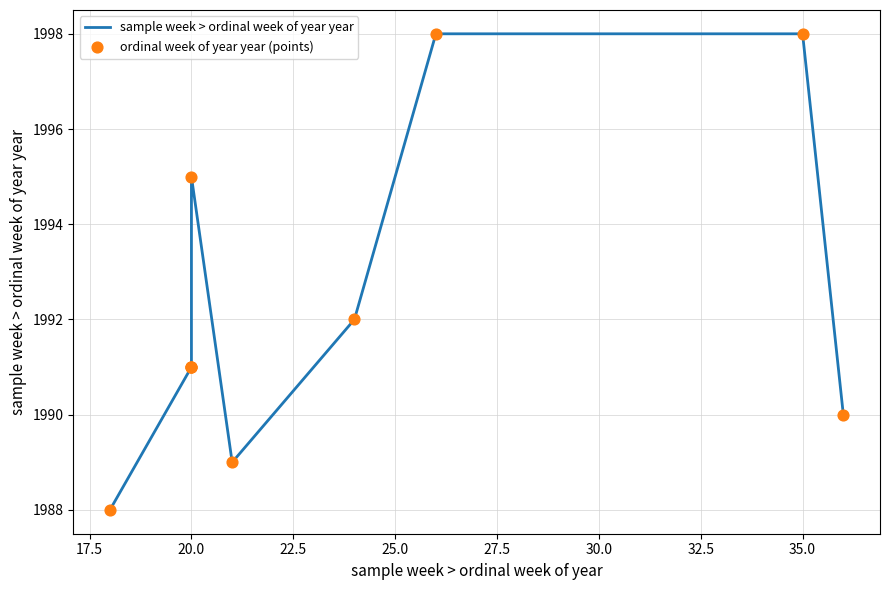

Which series contains the lowest Y value?

sample week > ordinal week of year year